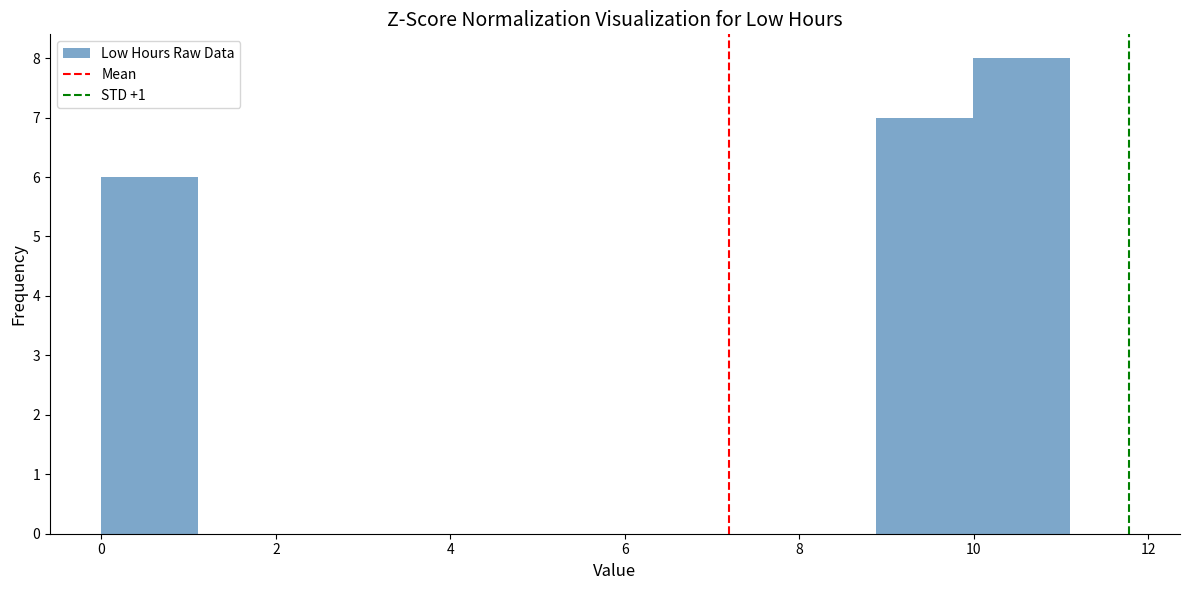

Reading left to right, transcribe this chart: for each bar, give the range it covers on the x-axis and its height. Neither the bar edges nor the heights are printed on the chart, so give them approximately, as read against the axes.

0.0 to 1.2: 6
1.2 to 2.2: 0
2.2 to 3.4: 0
3.4 to 4.4: 0
4.4 to 5.6: 0
5.6 to 6.6: 0
6.6 to 7.8: 0
7.8 to 8.8: 0
8.8 to 10.0: 7
10.0 to 11.2: 8